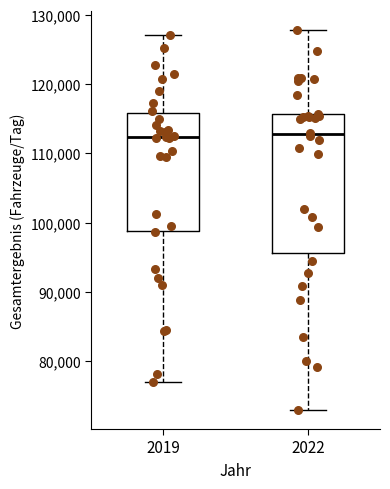

Reading left to right, read every box against the y-axis: the position of its median line, the range the box covers, and the ends of its whiskers. The values are not printed on the chart, so give them approximately, as read against the axis.

2019: median 112000, box 99000 to 116000, whiskers 77000 to 127000
2022: median 113000, box 96000 to 116000, whiskers 73000 to 128000